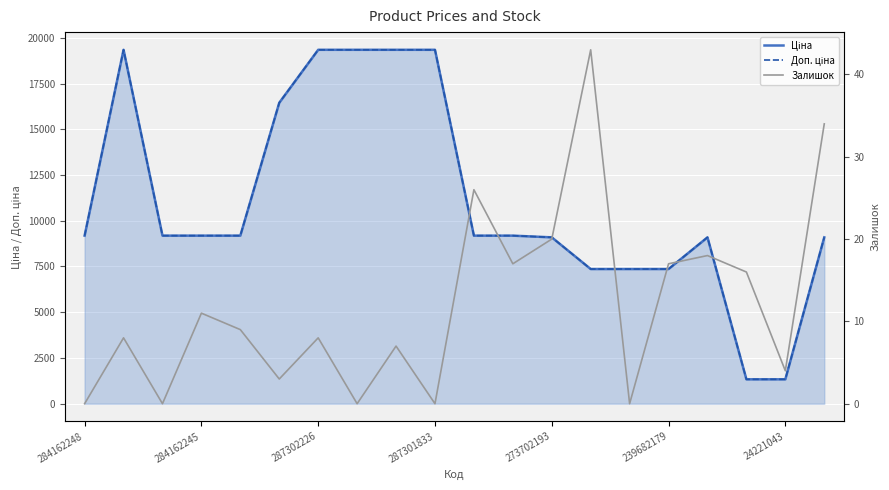

Between 24221043 and 19, which series saw the biggest shift?

Ціна